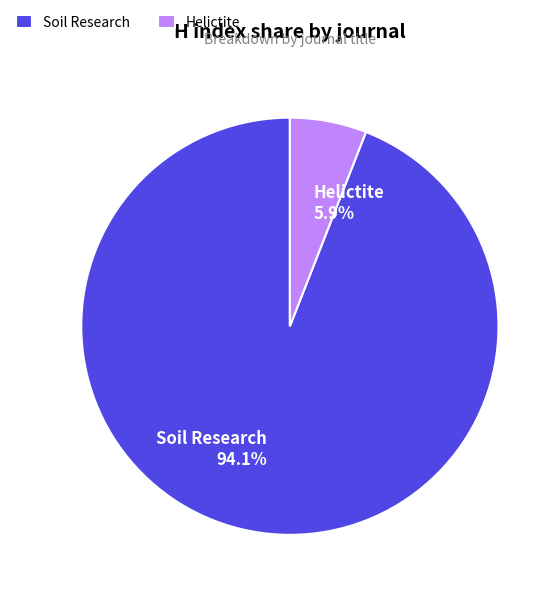

Between Soil Research and Helictite, which is larger?

Soil Research